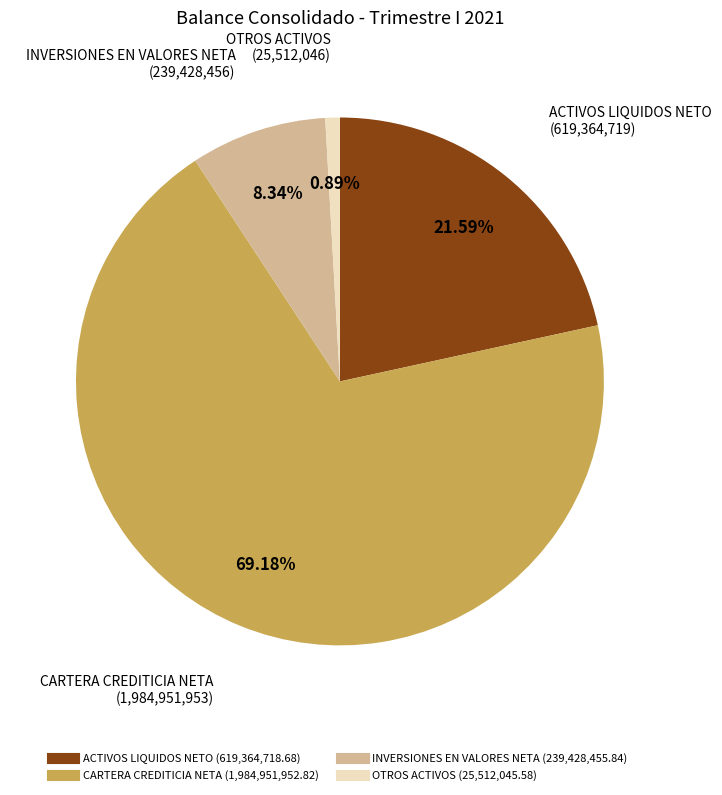

To the nearest percent, what is the average slice percentage?

25%